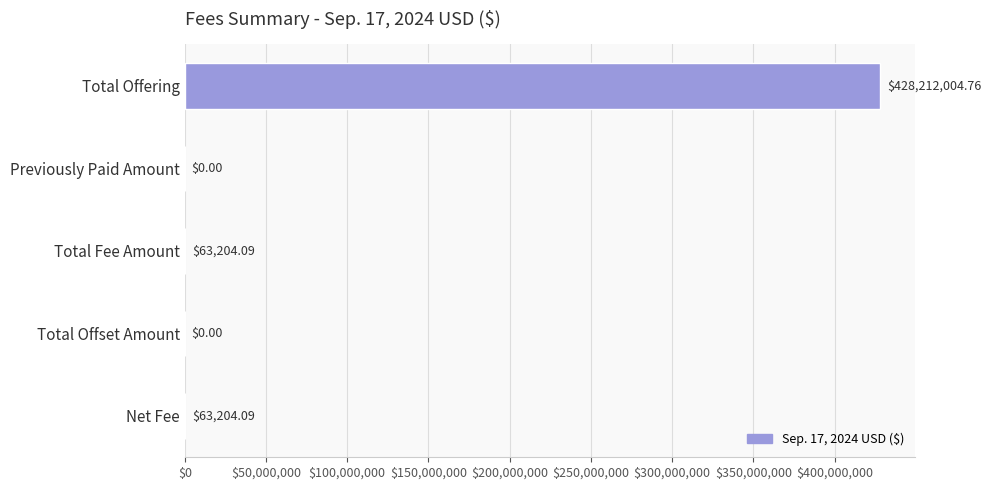

What is the sum of all values?

428338412.9